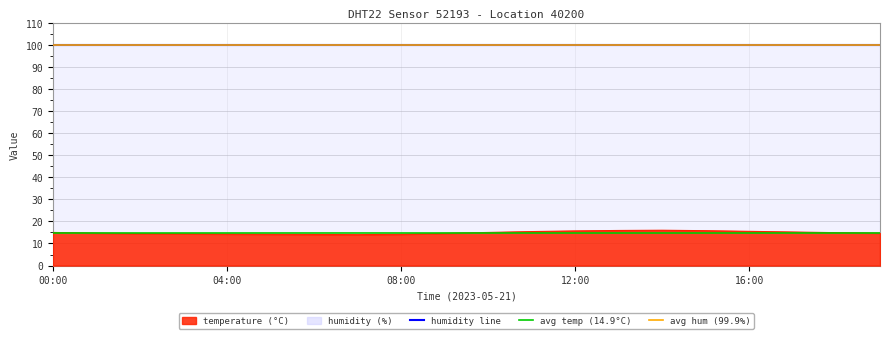

What is the lowest value of the avg humidity (99.9) series?

99.9